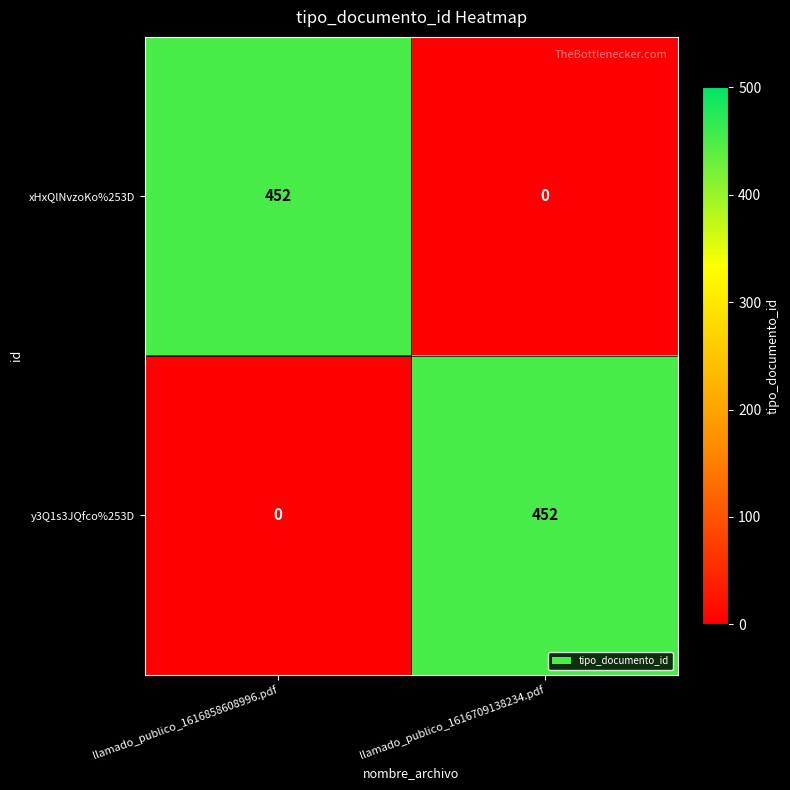

Reading right to left, transcribe all the data shown in this chart.

xHxQlNvzoKo%253D: 0	452
y3Q1s3JQfco%253D: 452	0